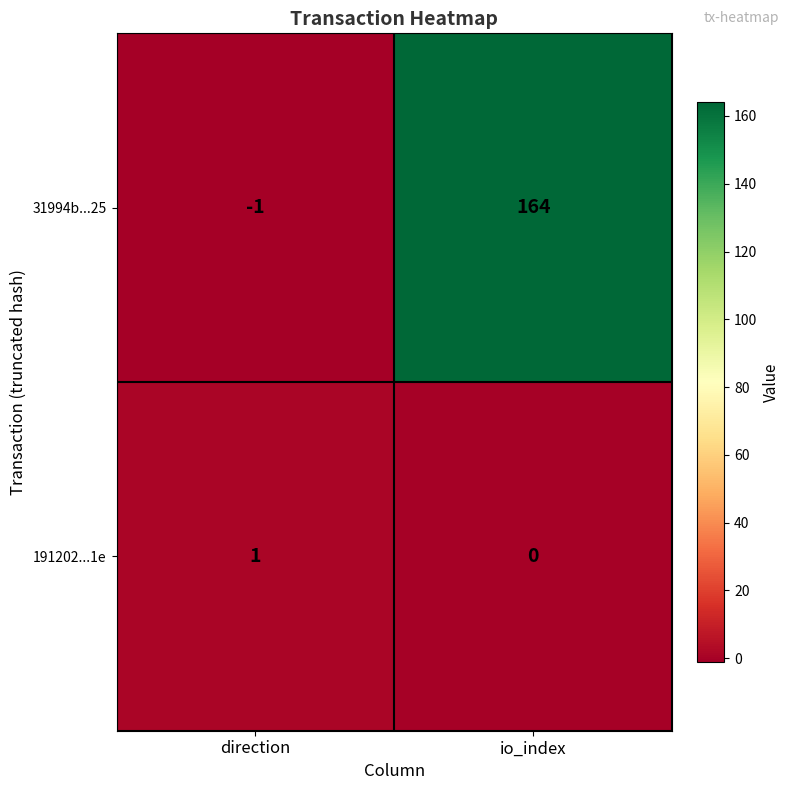

At which category is the sum across all series the highest?

io_index